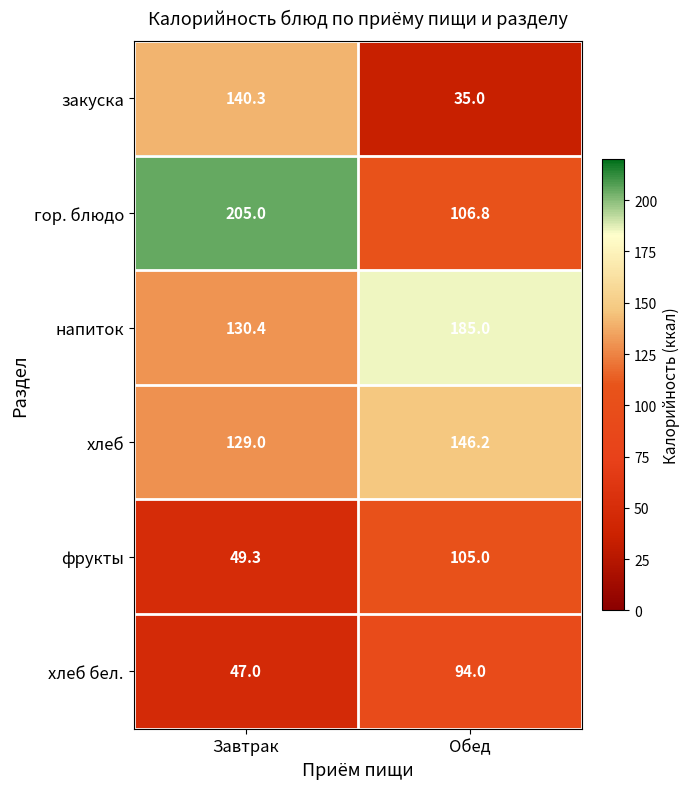

The value of фрукты at Завтрак is 75.8. True or false?

False